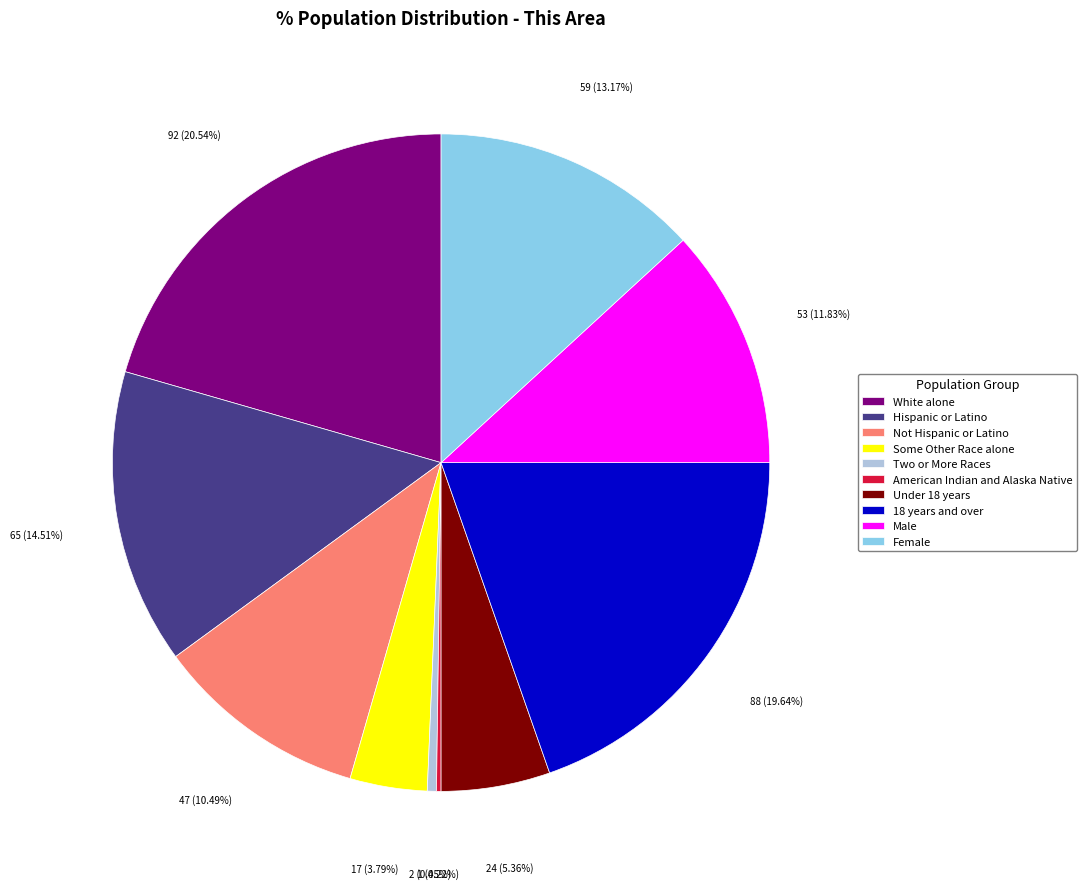

Which has a higher value, Male or Hispanic or Latino?

Hispanic or Latino